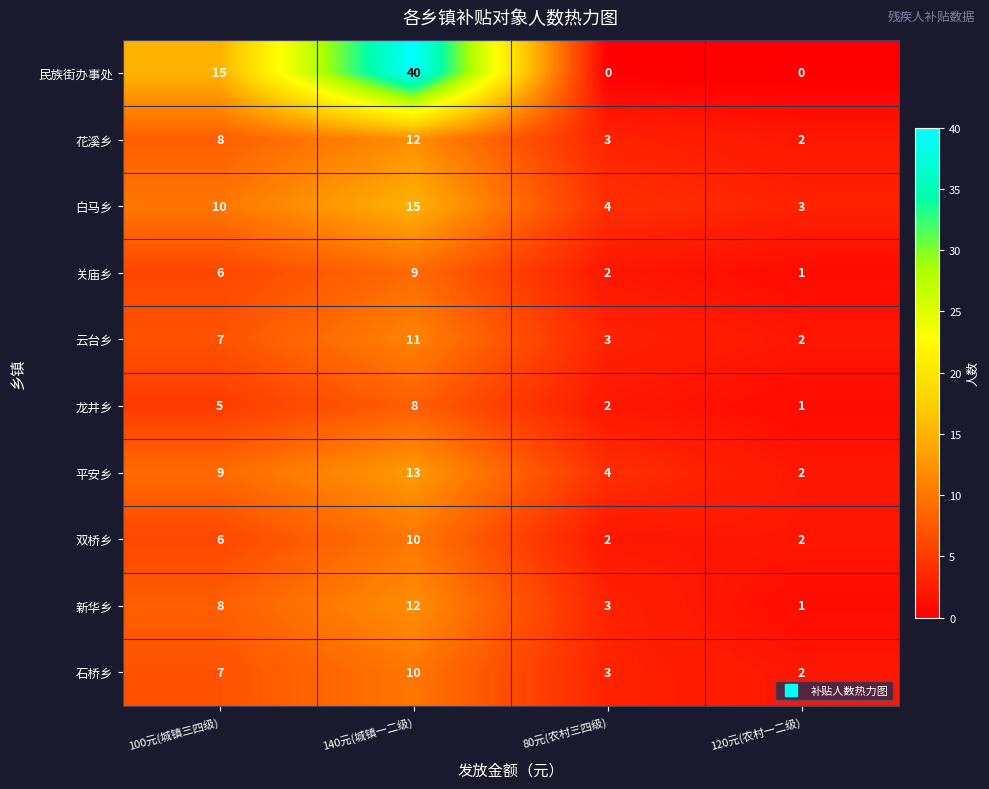

Rank the categories by 龙井乡 value from lowest to highest.

120元(农村一二级), 80元(农村三四级), 100元(城镇三四级), 140元(城镇一二级)